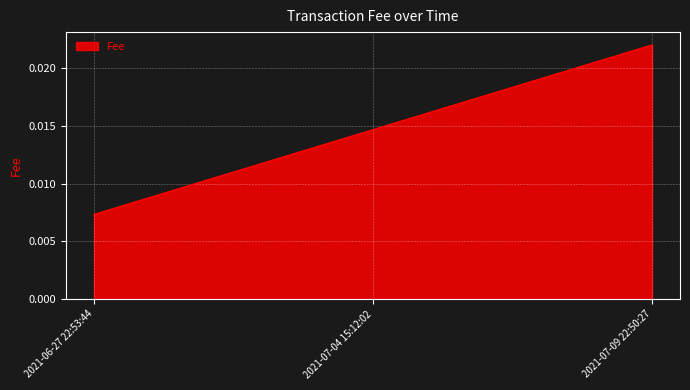

At which category does the chart reach its peak across all series?

2021-07-09 22:50:27